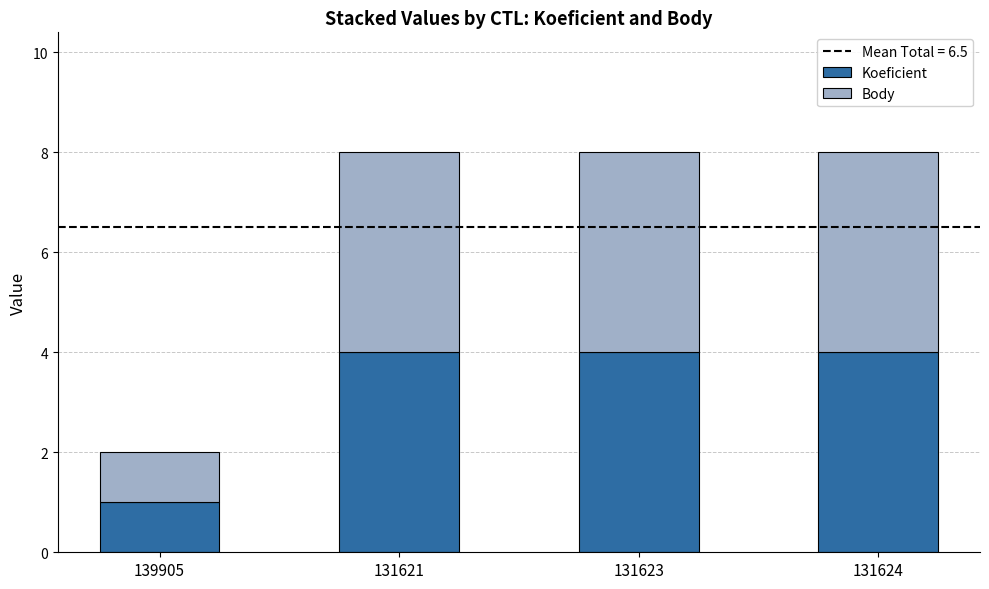

What is the difference between the maximum and minimum values in the Koeficient series?

3